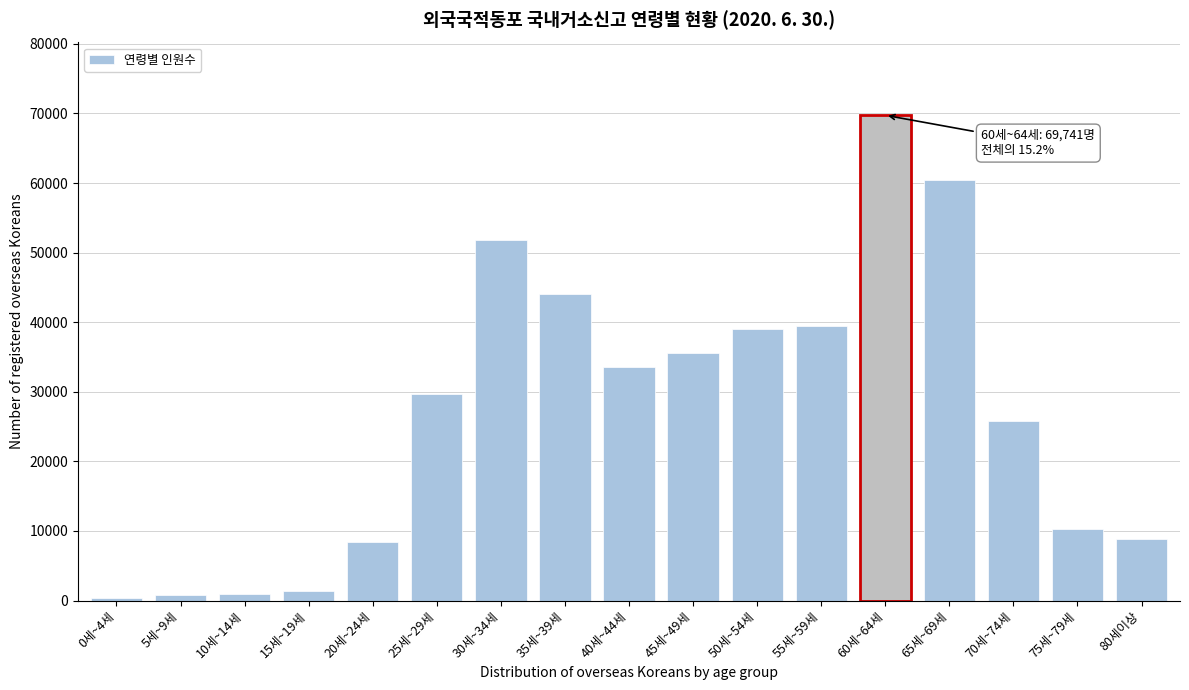

What is the maximum value shown in the chart?

69741